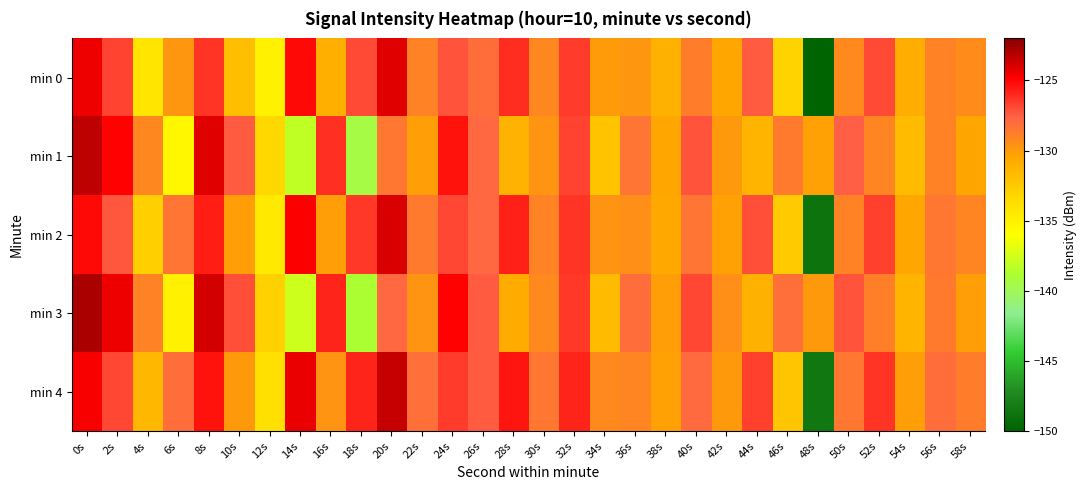

Count the number of categories in the chart.

30